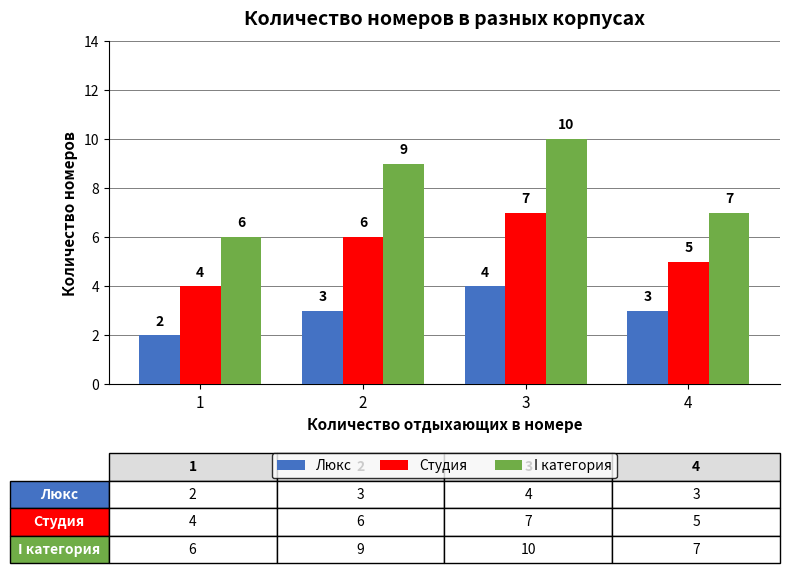

What is the value of the Люкс bar at the 1st from the left?

2